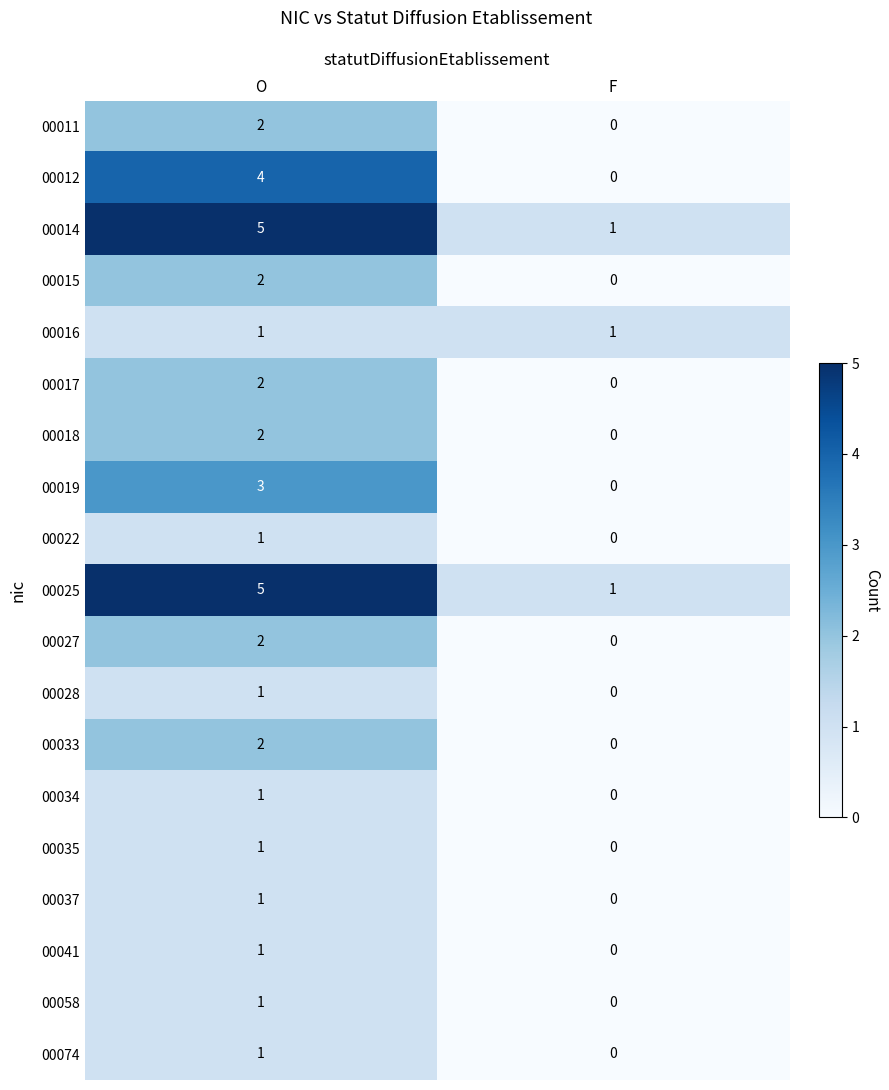

What is the total value across all series at O?

38